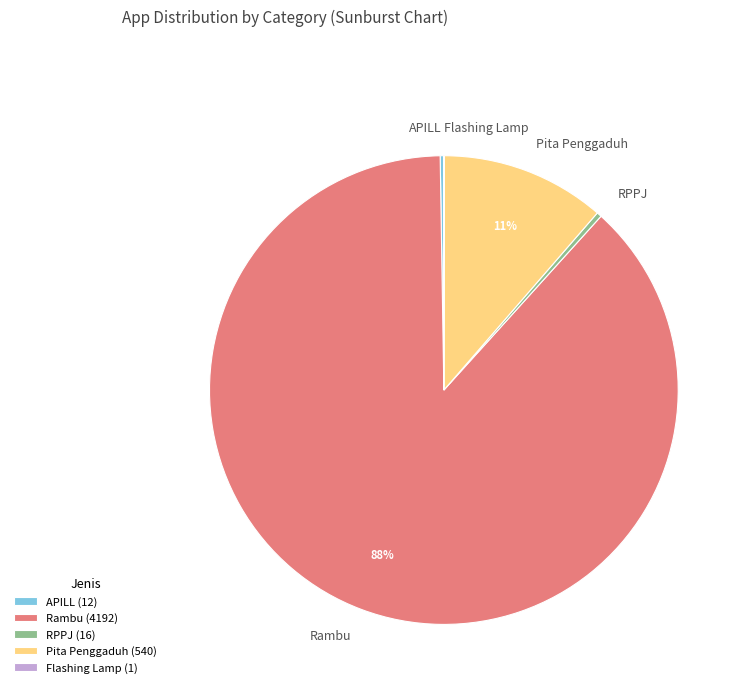

Does any single category account for the majority?

Yes